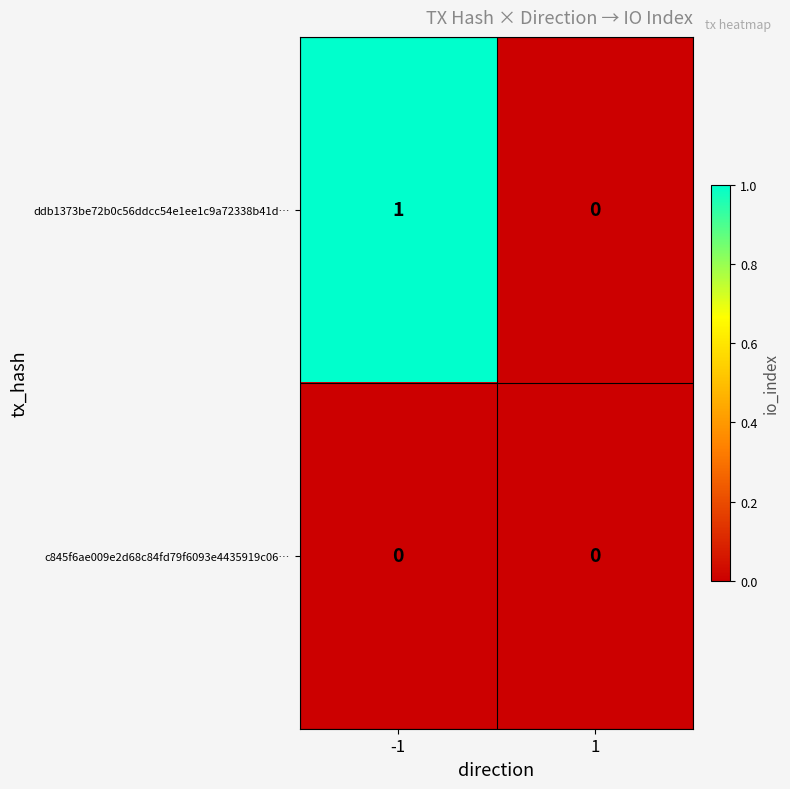

How many series are shown in this chart?

2